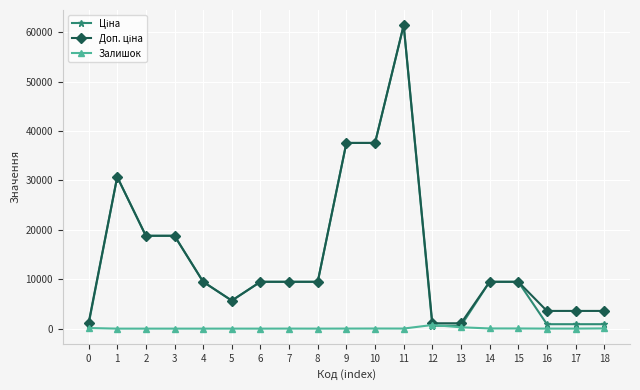

True or false: Залишок has more than 2 interior local peaks.

True